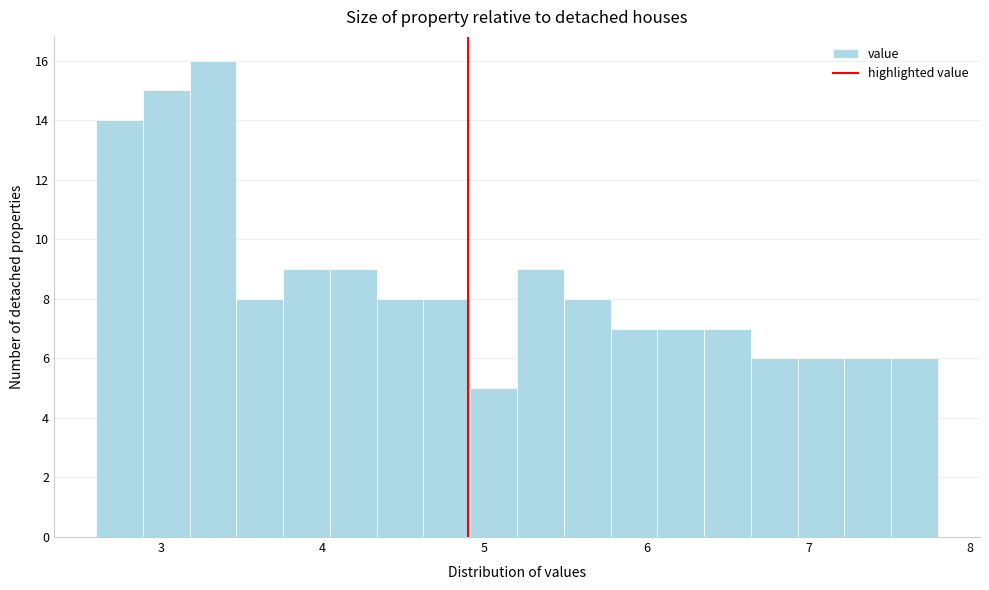

Read against the x-axis, roughly where is the centre of the tallest bar?

3.3